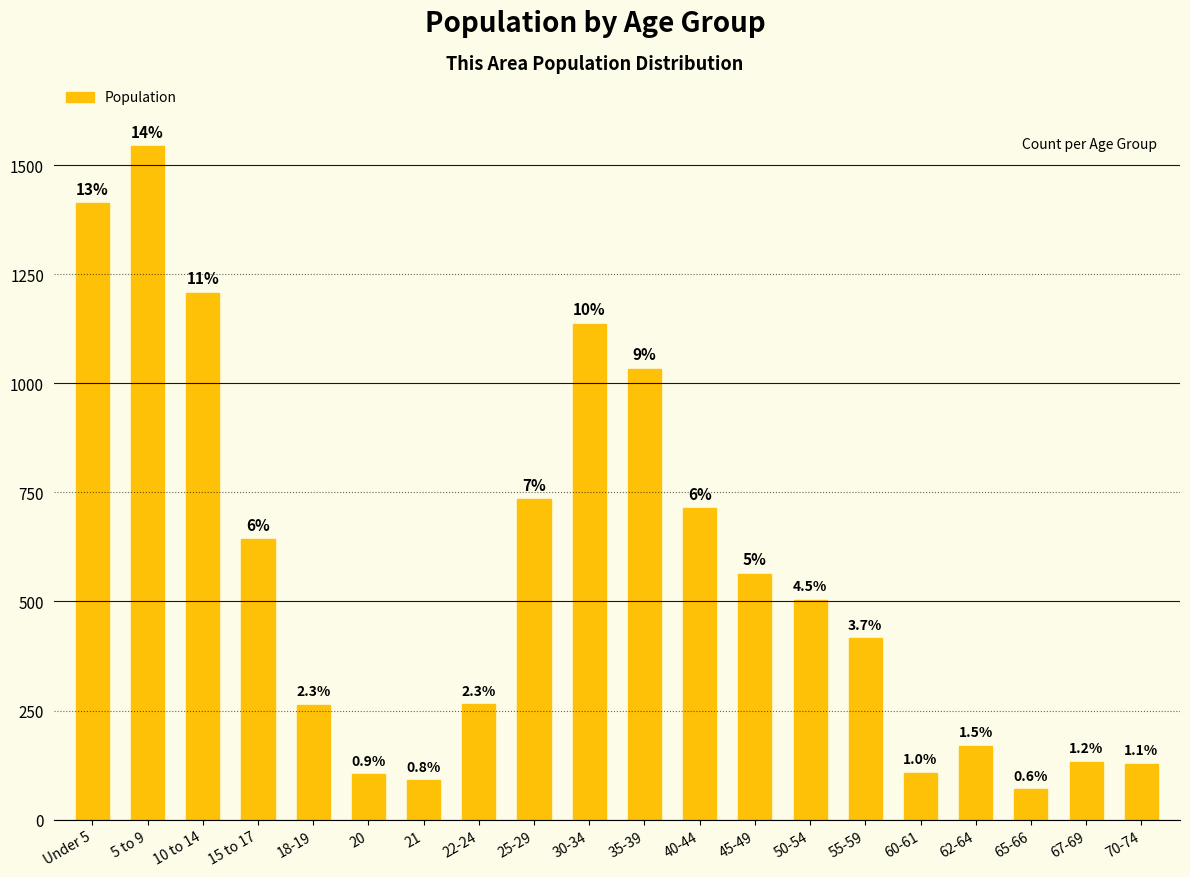

Reading left to right, transcribe all the data shown in this chart.

1413	1544	1208	643	263	104	90	264	734	1136	1034	714	563	504	416	107	169	70	133	128